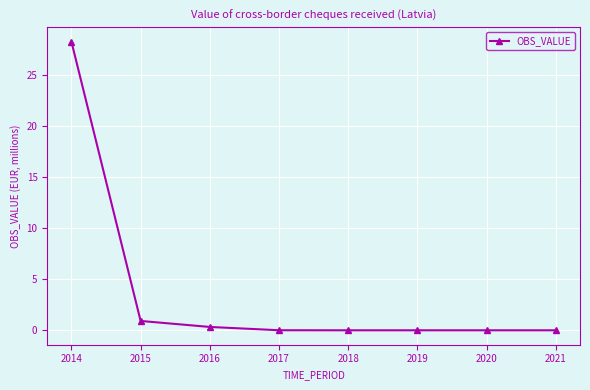

How many data points does each series have?

8